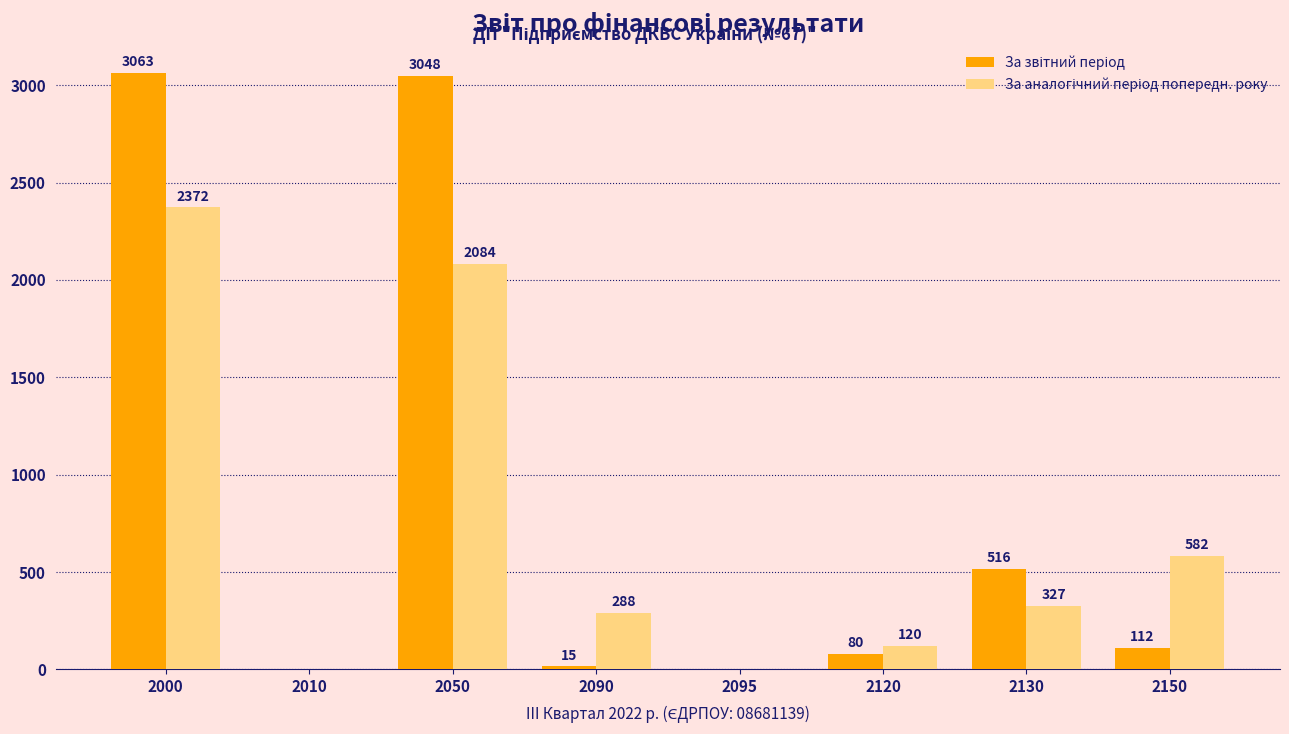

At which category is the sum across all series the highest?

2000